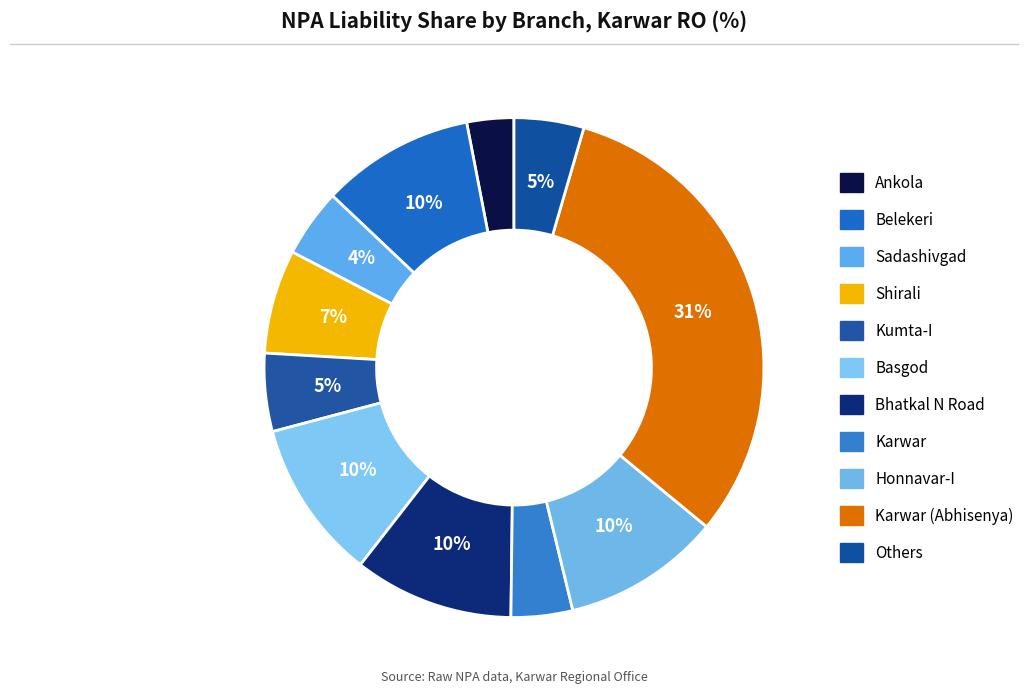

Count the number of slices in the pie.

11